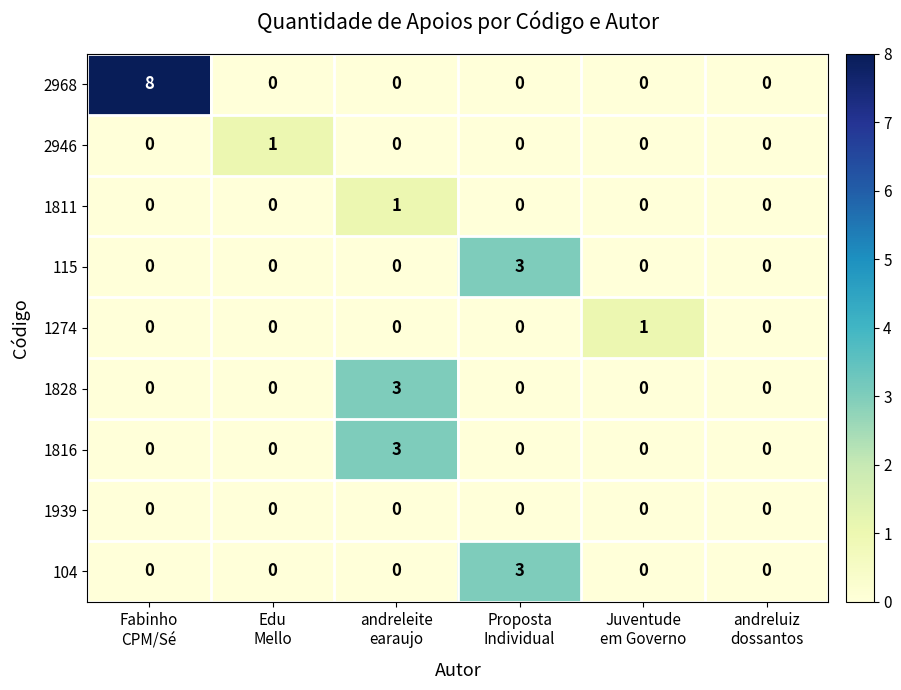

Between Fabinho
CPM/Sé and andreluiz
dossantos, which series saw the biggest shift?

2968